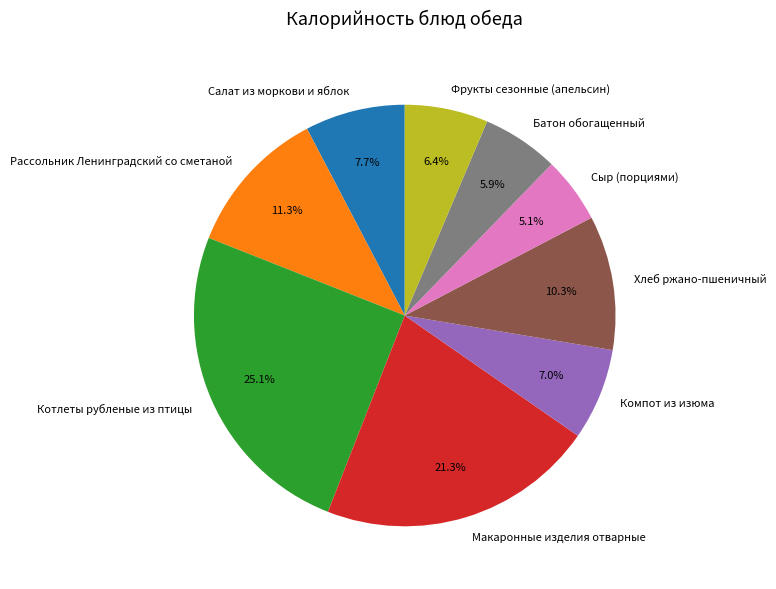

Which has a higher value, Батон обогащенный or Котлеты рубленые из птицы?

Котлеты рубленые из птицы